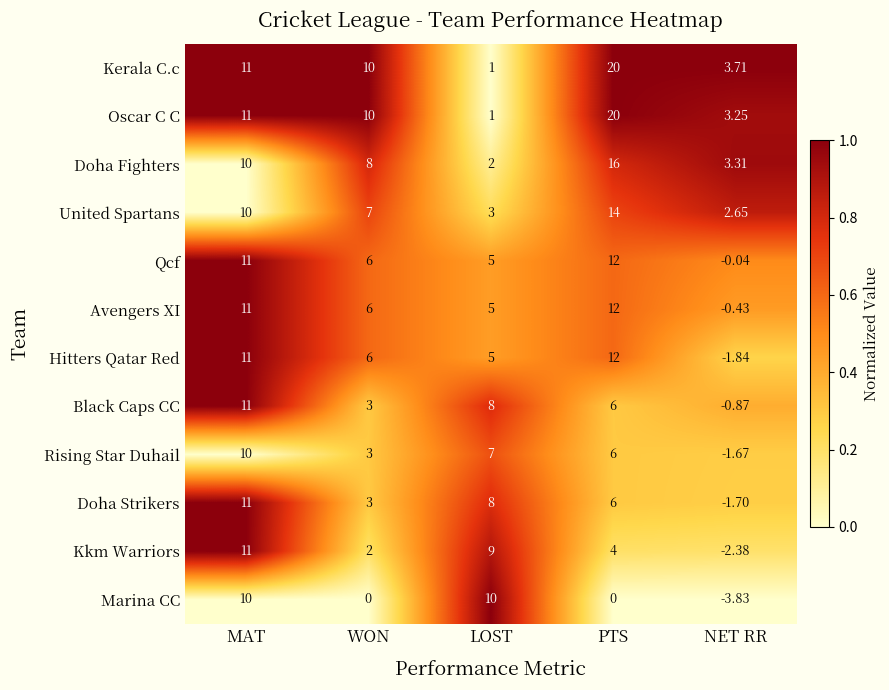

Where is Kkm Warriors nearest to the value 4?

PTS